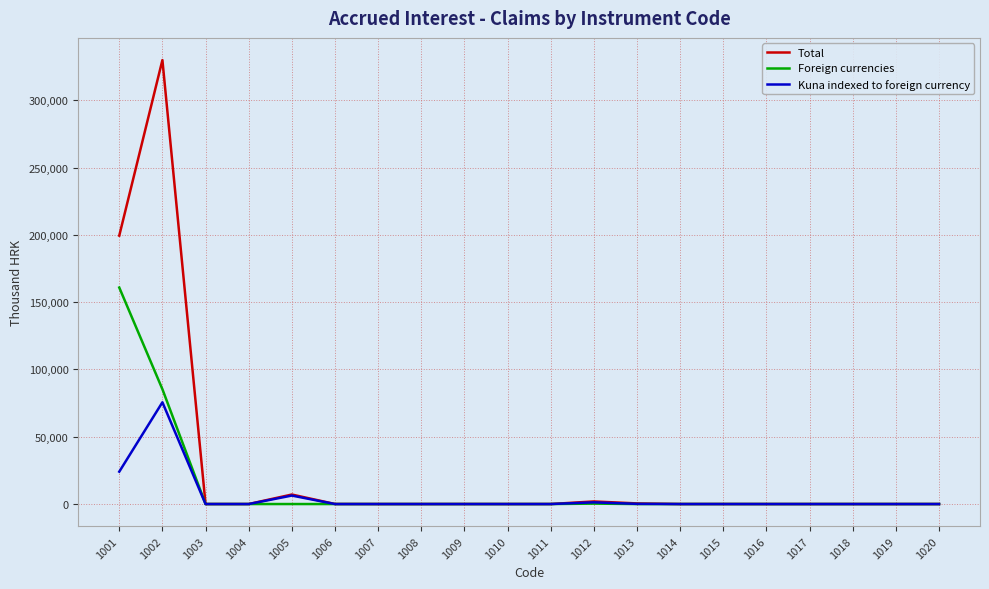

Which series has the largest total across all categories?

Total